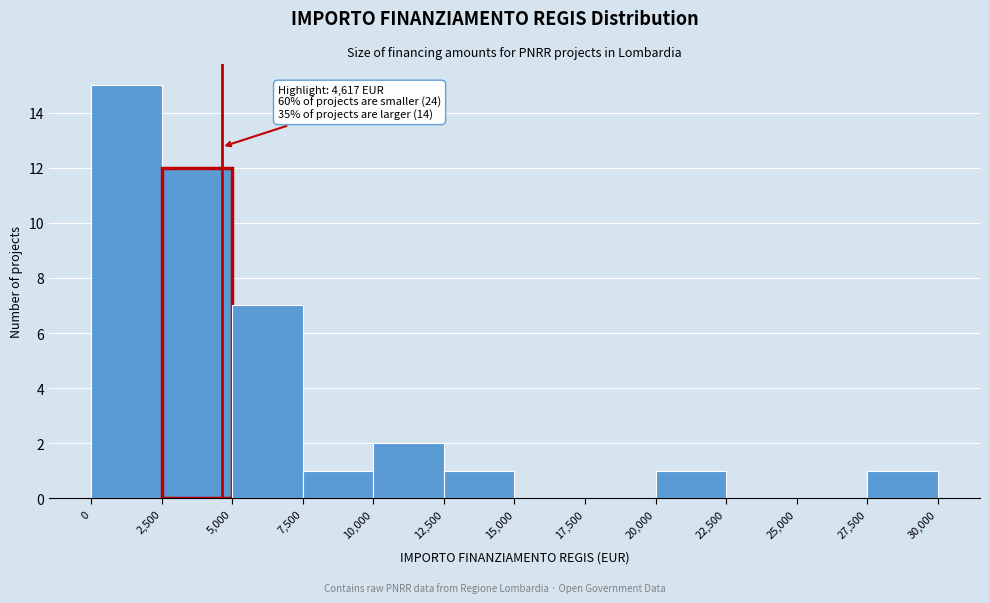

Which range on the x-axis has the tallest bar?

0 to 2,500